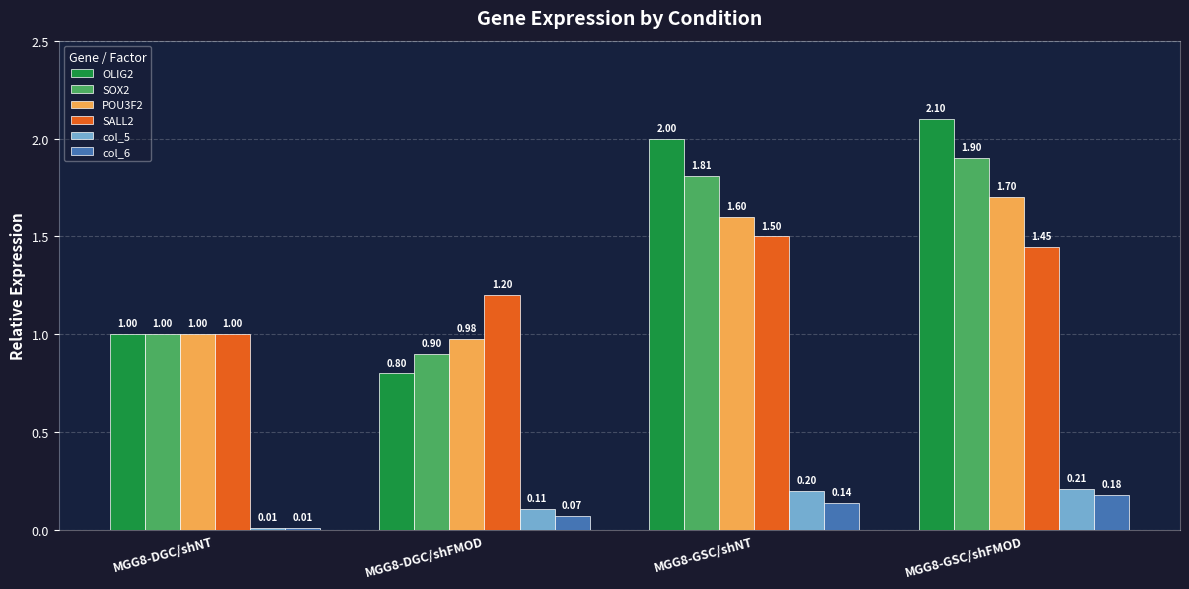

How many groups of bars are there?

4